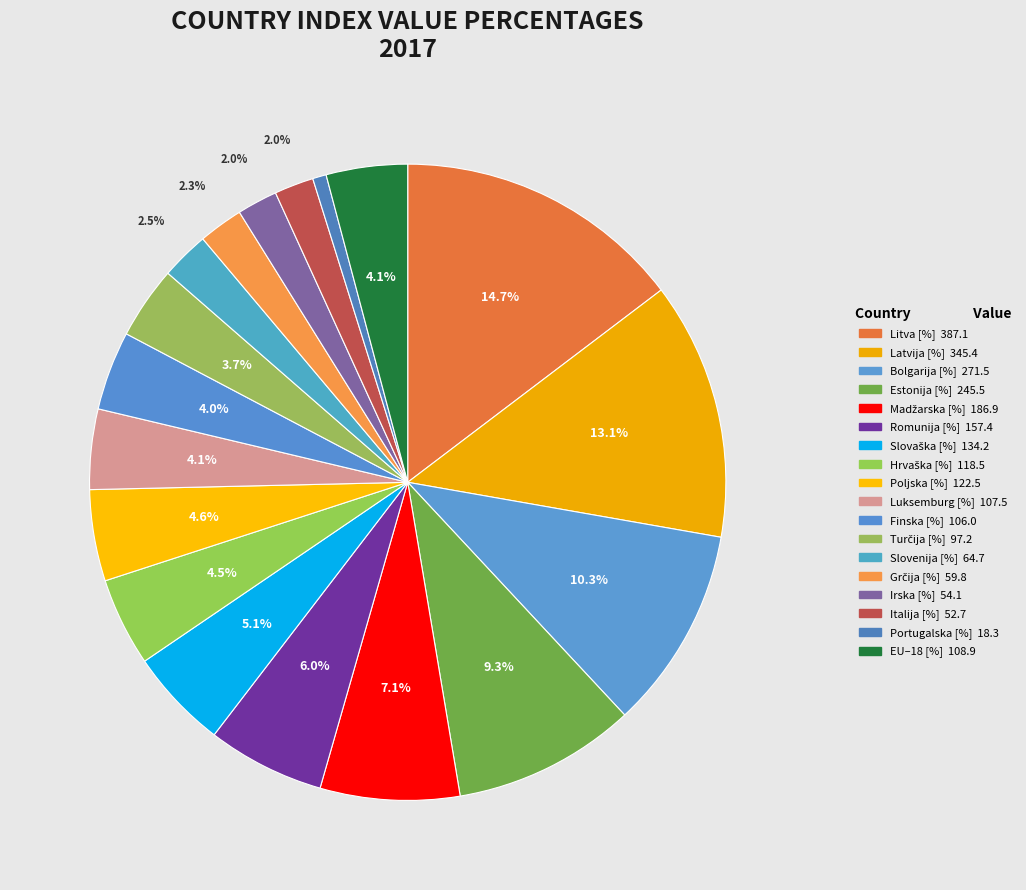

How many slices are in this pie chart?

18